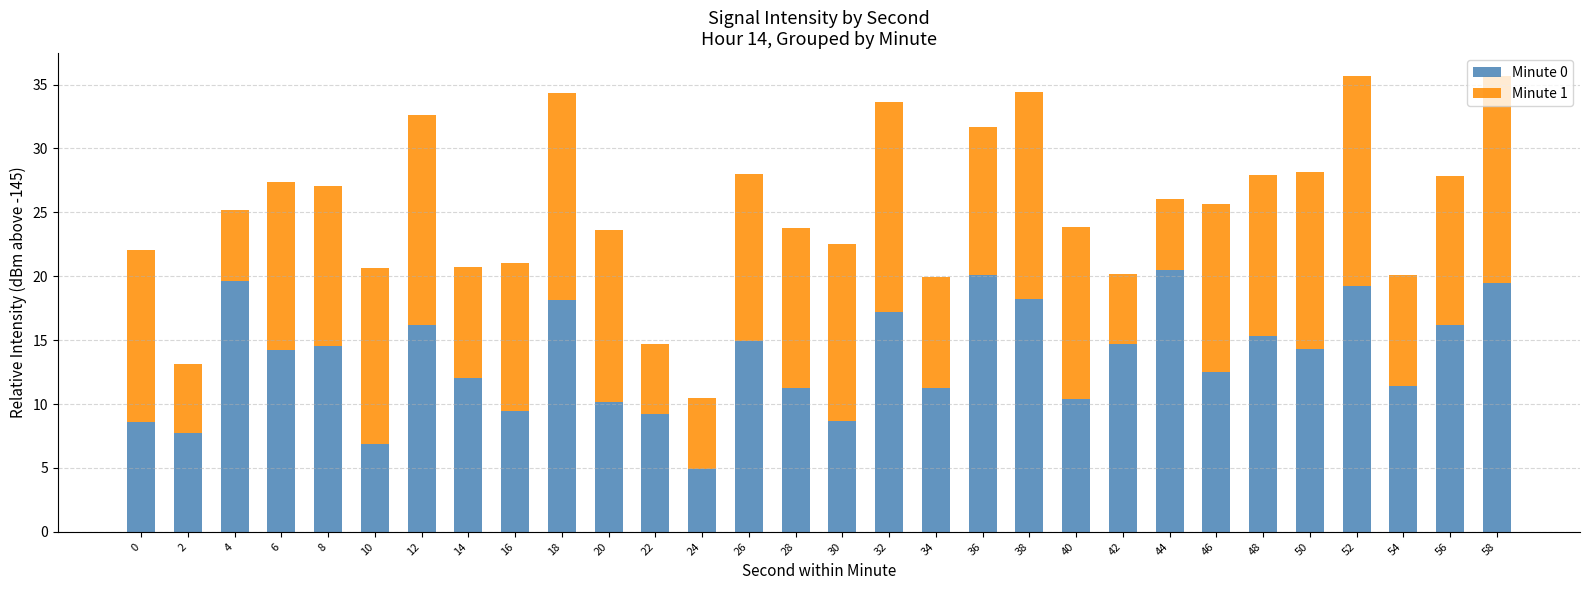

What are all the series names shown in the legend?

Minute 0, Minute 1